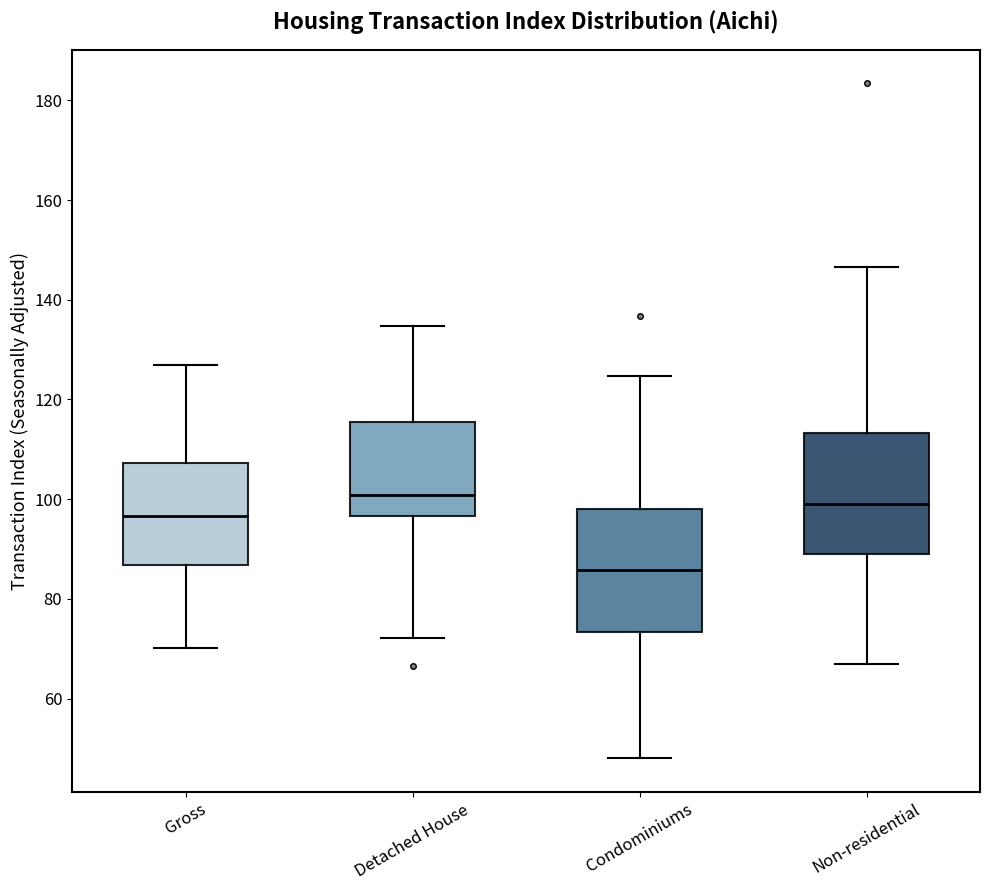

Which box's median line is the lowest?

Condominiums